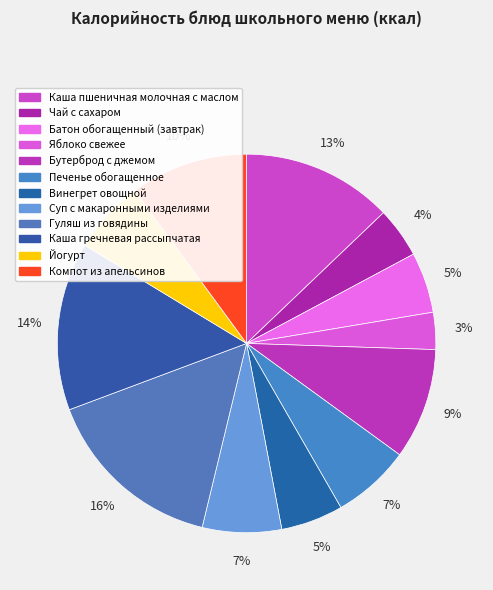

To the nearest percent, what percentage of the pie is Чай с сахаром?

4%